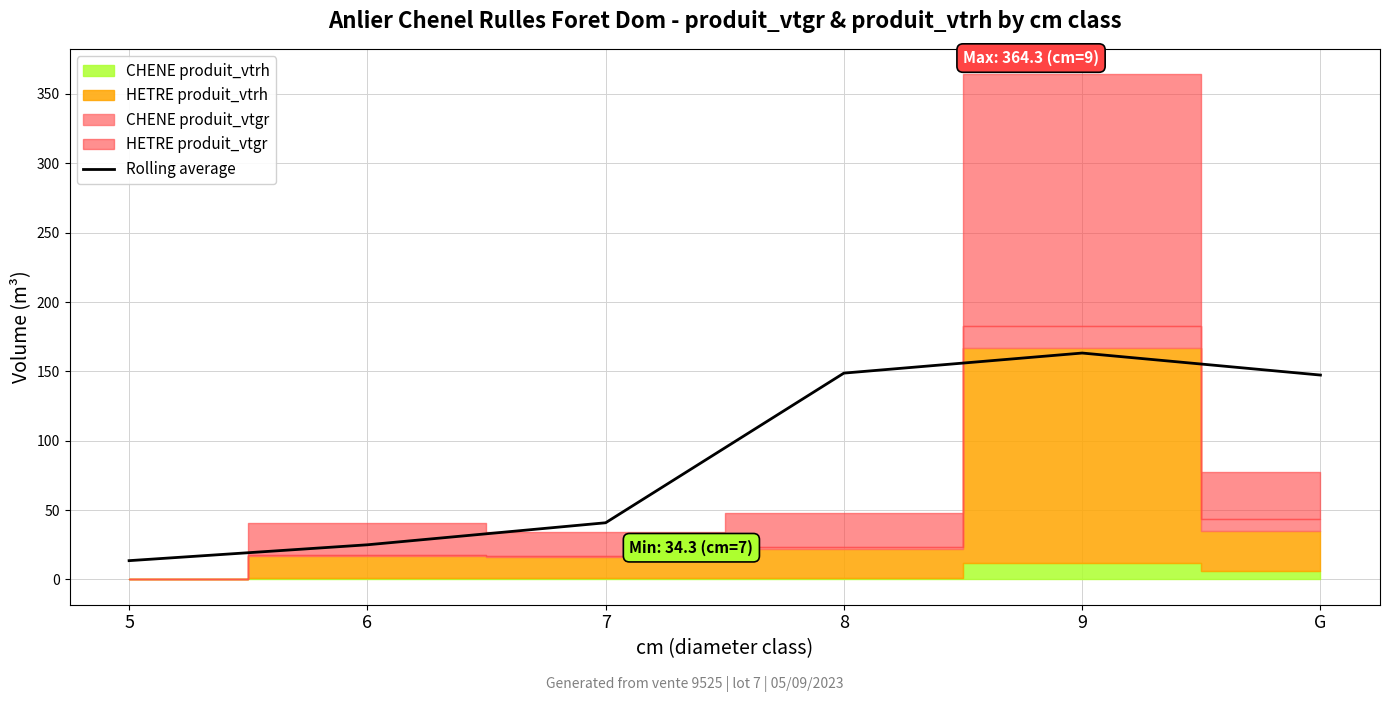

Reading right to left, extract all data points from this chart.

G=147.3	9=163.2	8=148.8	7=40.9	6=25.0	5=13.6